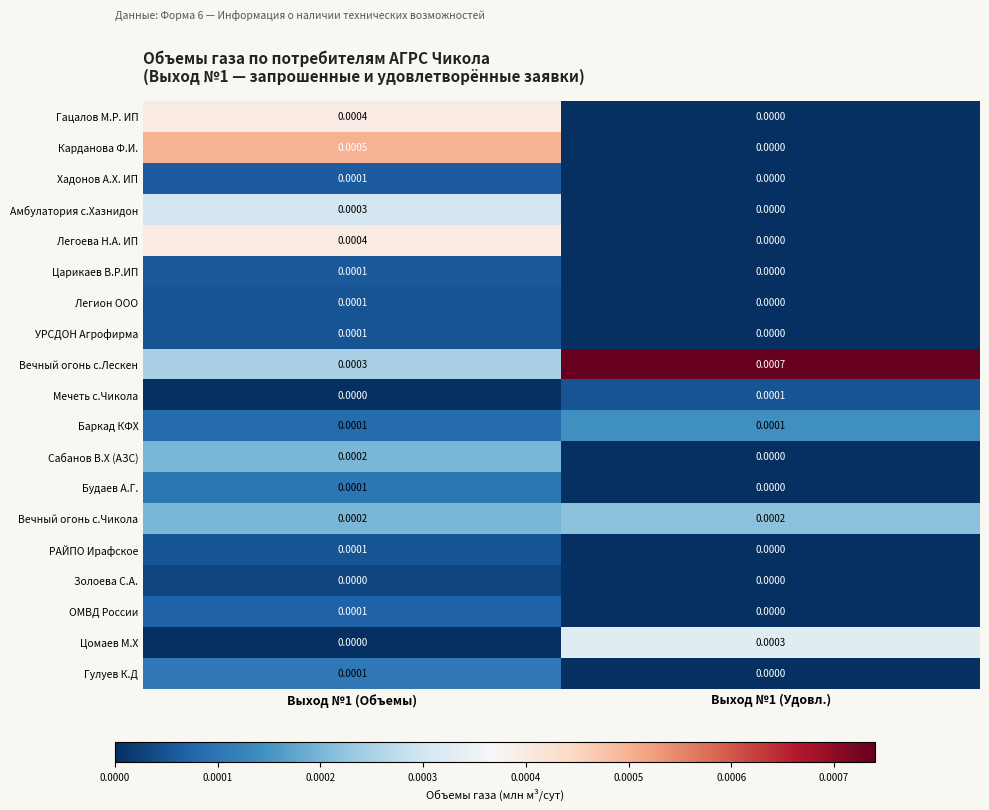

Which series has the largest total across all categories?

Вечный огонь с.Лескен